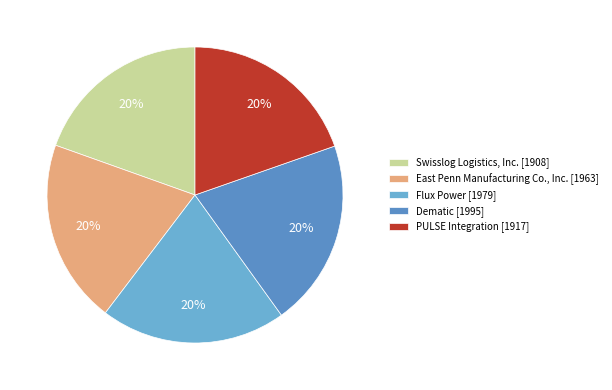

Which category has the biggest portion of the pie?

Dematic [1995]